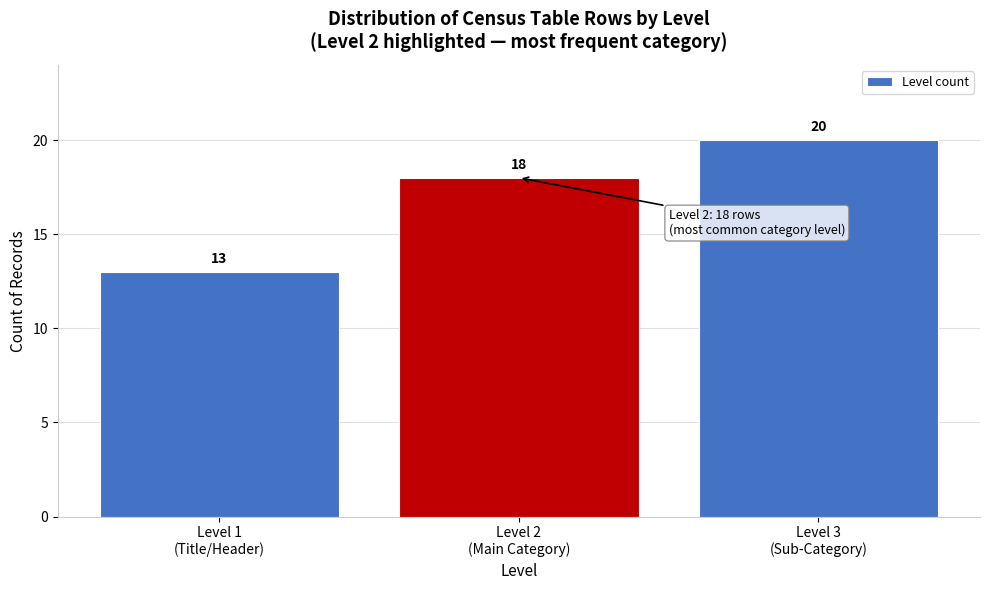

Reading left to right, what are all the values shown in this chart?

13	18	20